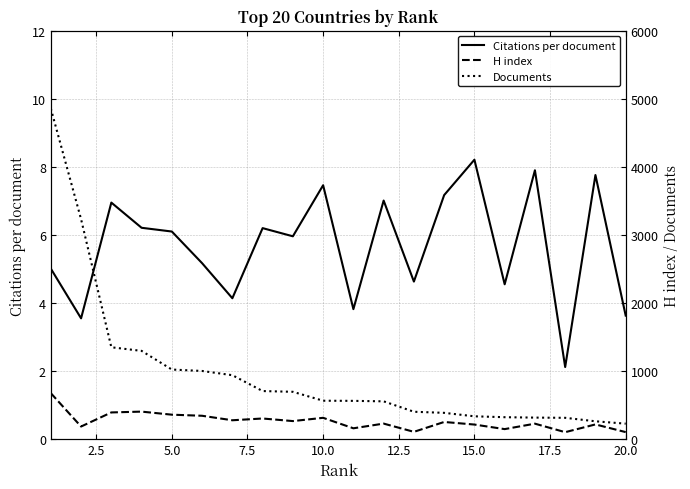

What is the minimum value for Citations per document?

2.1